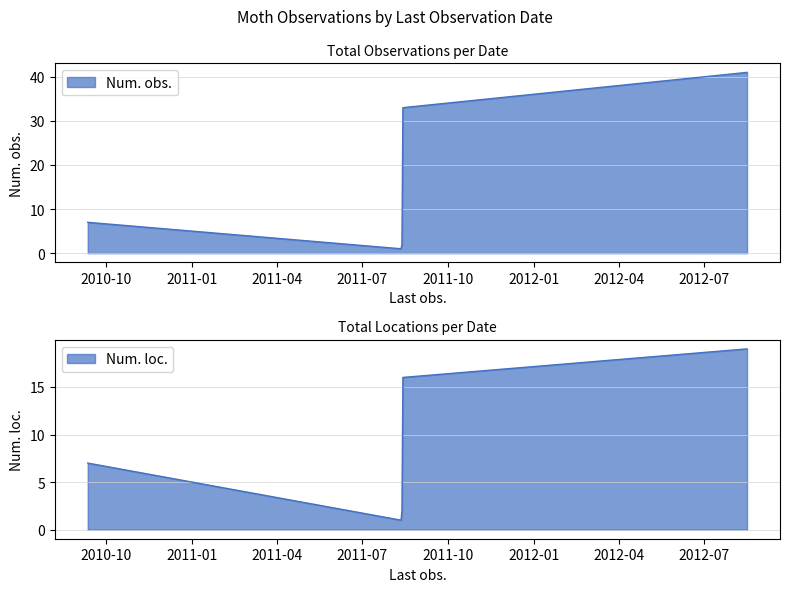

List the labels in order of Num. obs. value, smallest first.

2011-08-12, 2011-08-13, 2010-09-11, 2011-08-14, 2012-08-16